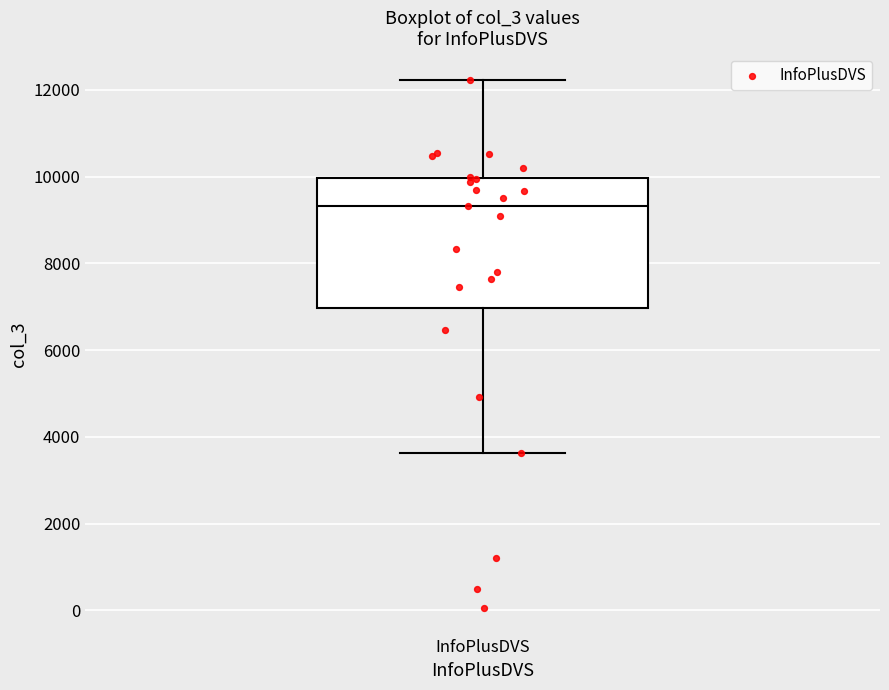

Where does the median line of the box for InfoPlusDVS sit on the y-axis? The values are not printed on the chart, so give them approximately, as read against the axis.

9400